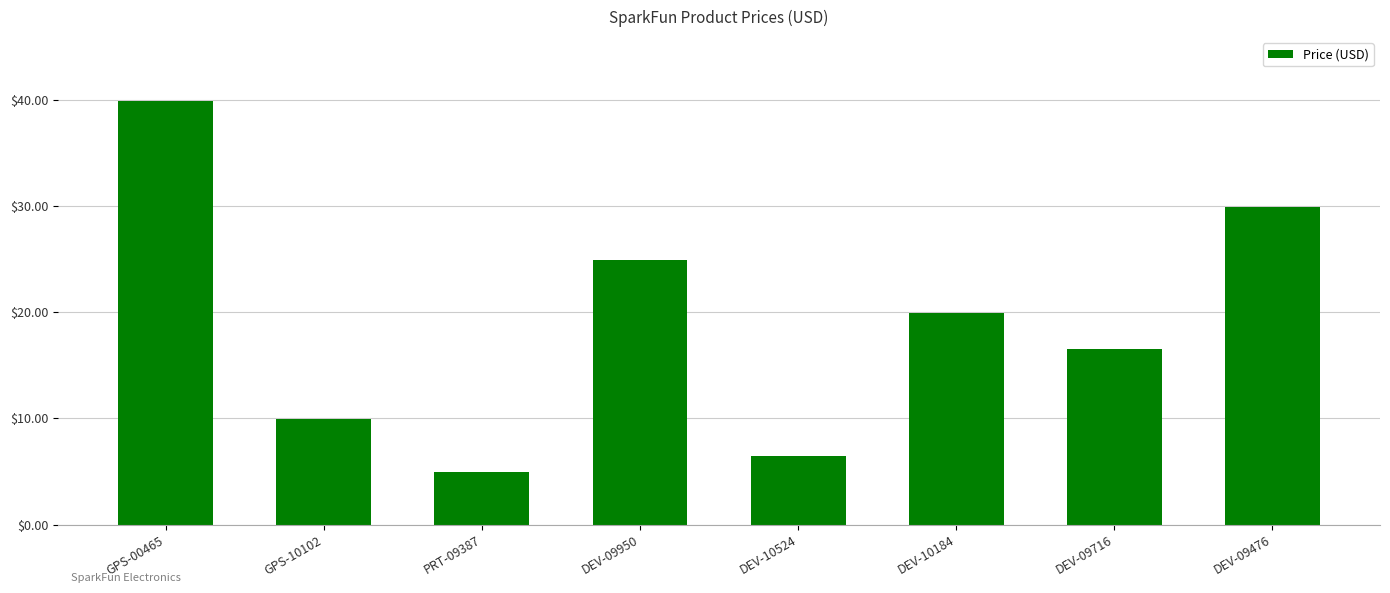

What is the average value?

19.1